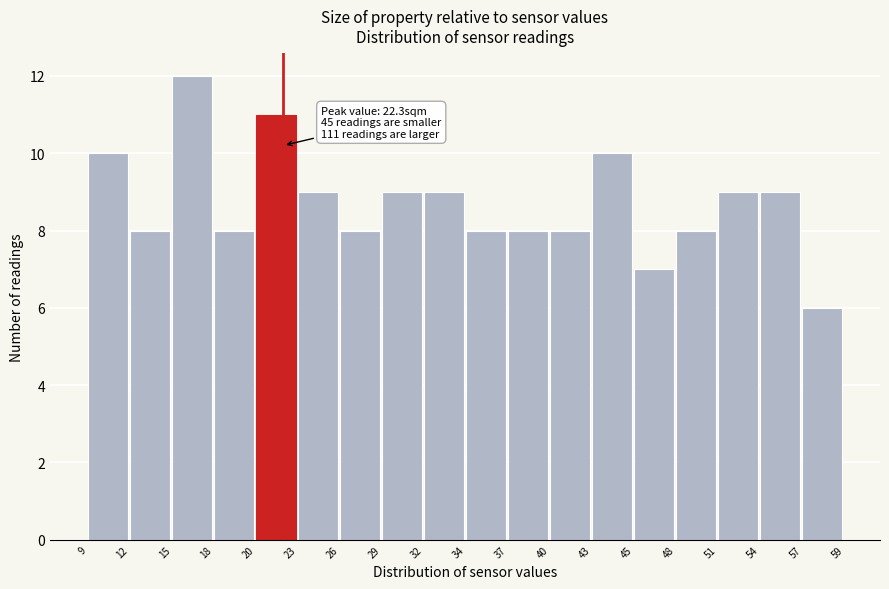

Over which range of the x-axis is the bar tallest?

15 to 18